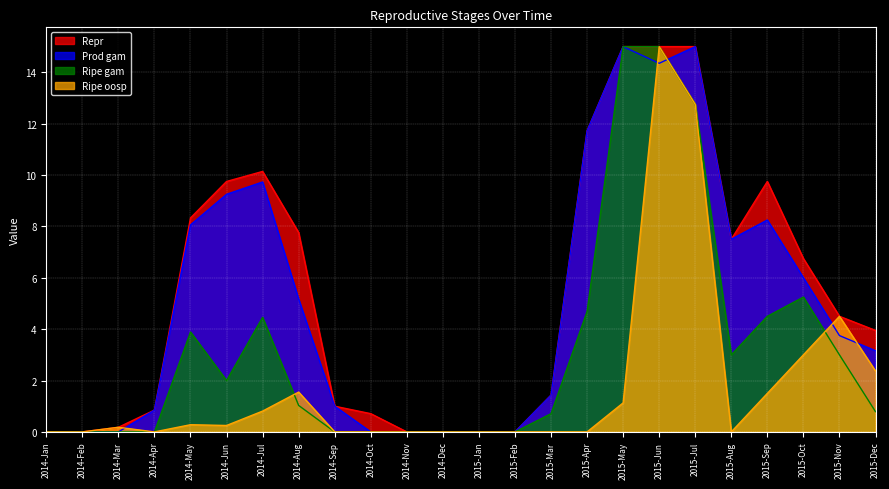

True or false: Ripe oosp and Ripe gam intersect in this chart.

True